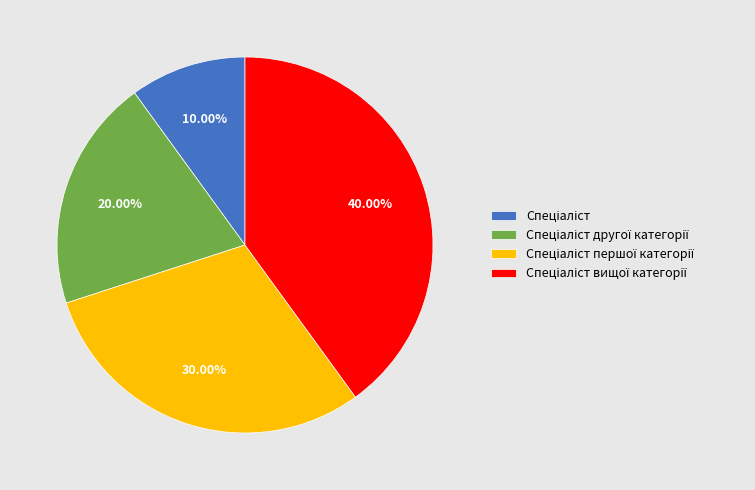

Is there a majority slice in this chart?

No